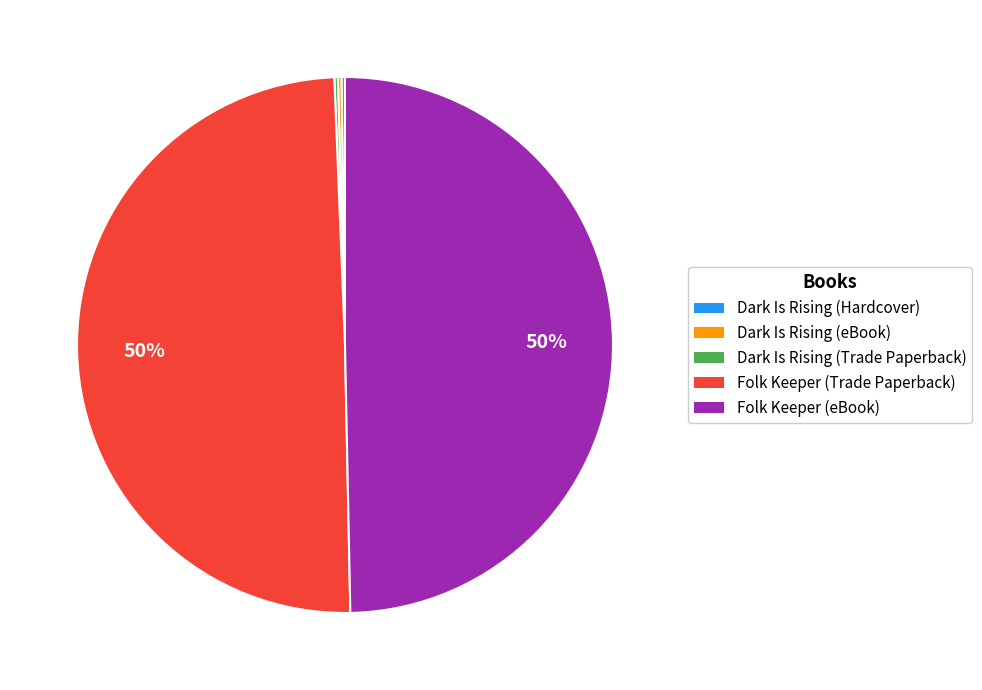

To the nearest percent, what portion does Folk Keeper (Trade Paperback) represent?

50%